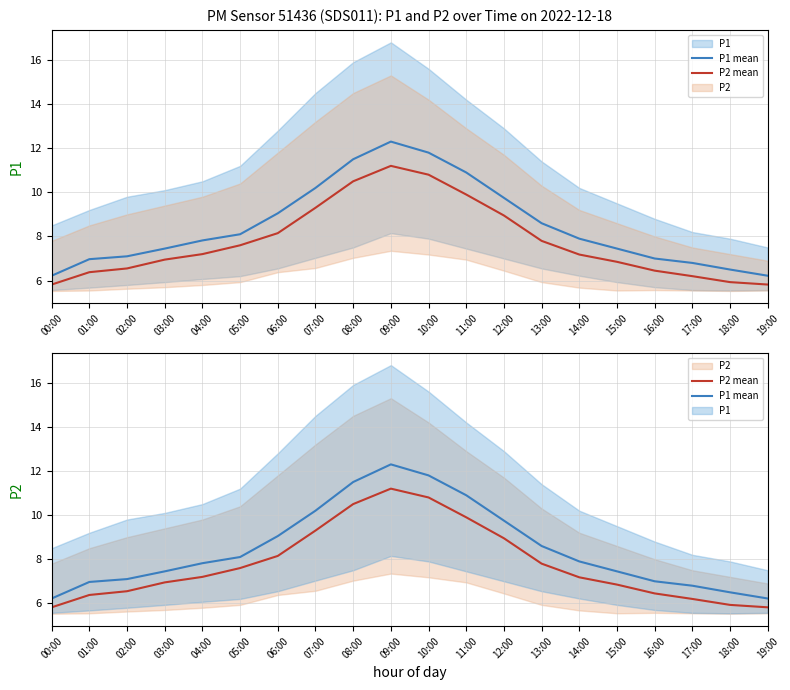

How many values in the P2 mean series exceed 7?

11